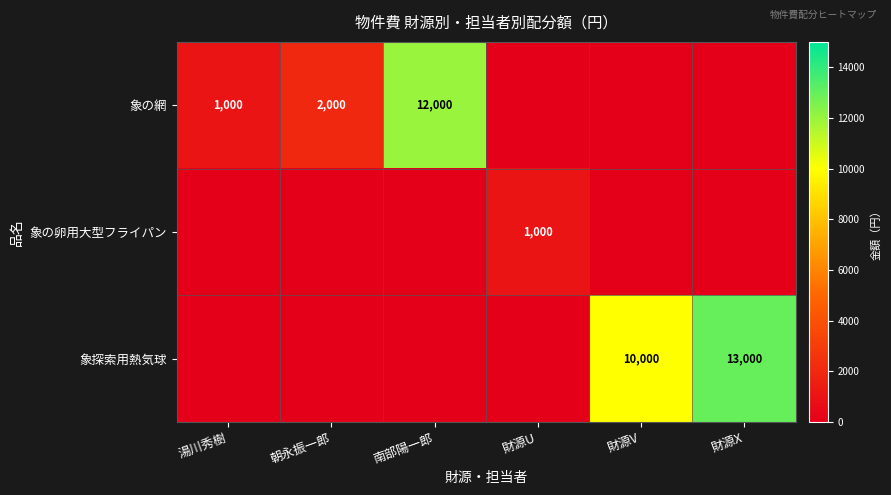

Is it true that 象の網 equals 12000 at 南部陽一郎?

True